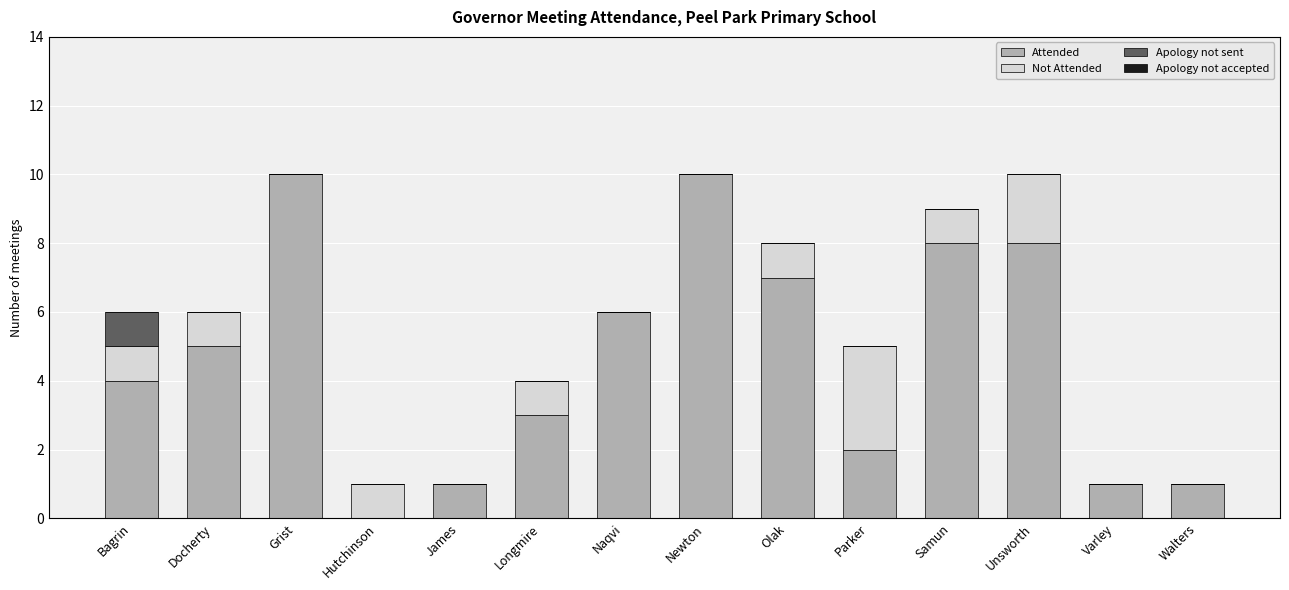

What is the sum of the Attended values at Unsworth and Samun?

16